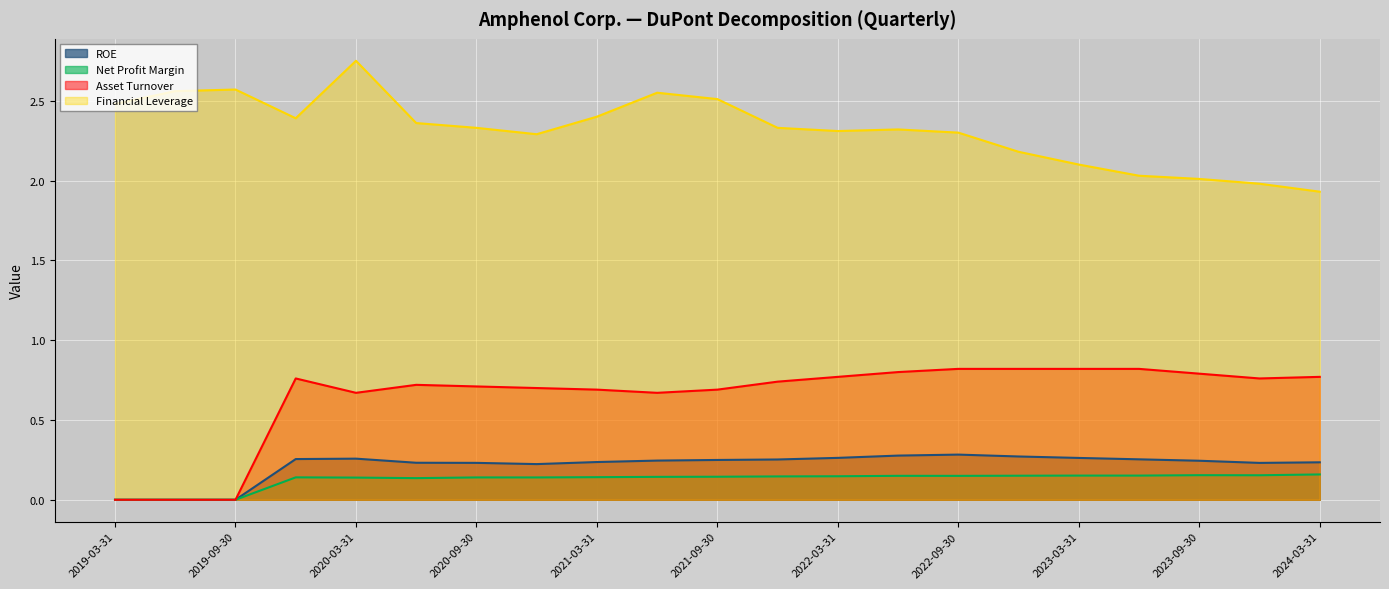

Does the chart display data point markers on the line(s)?

No